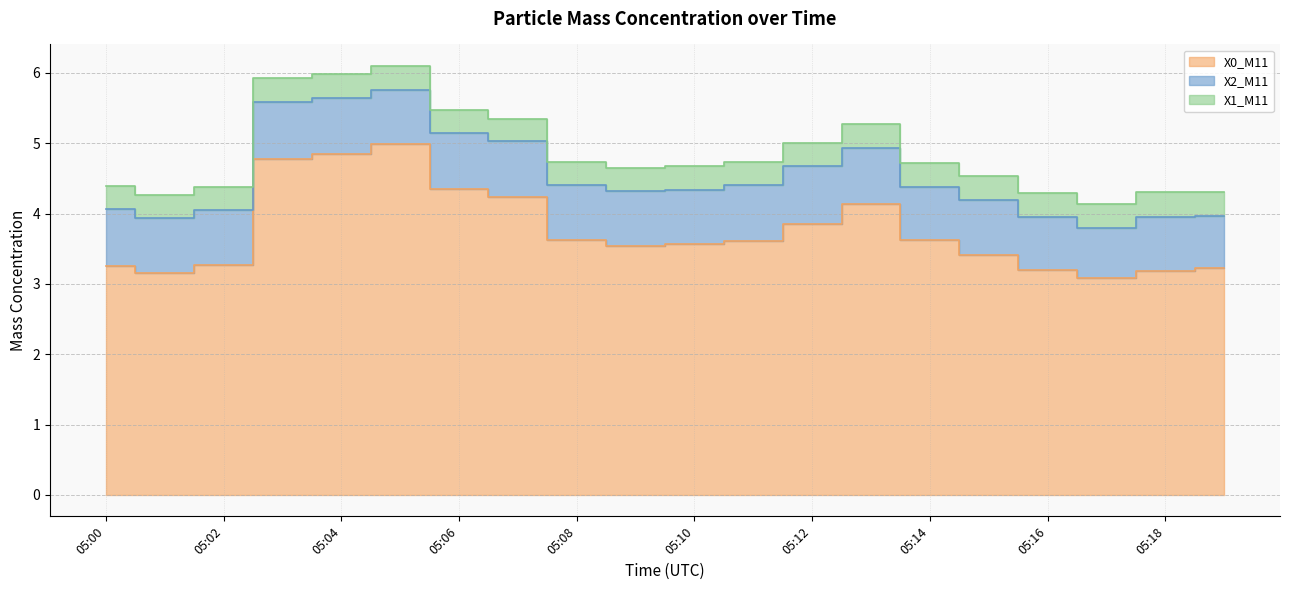

Between 05:05 and 05:18, which series saw the biggest shift?

X0_M11